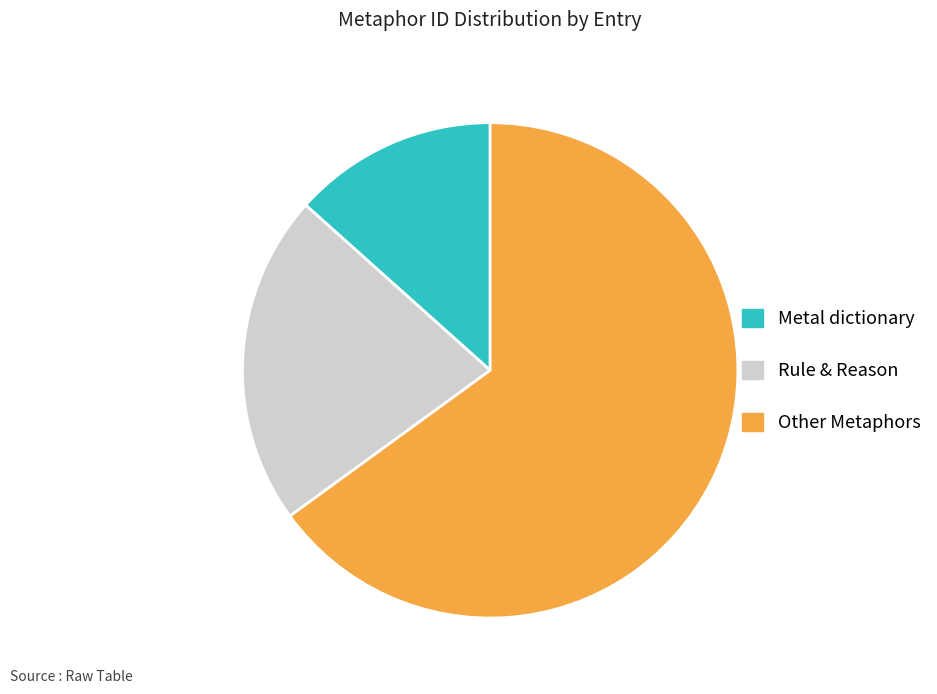

Which category has the smallest portion of the pie?

Metal dictionary